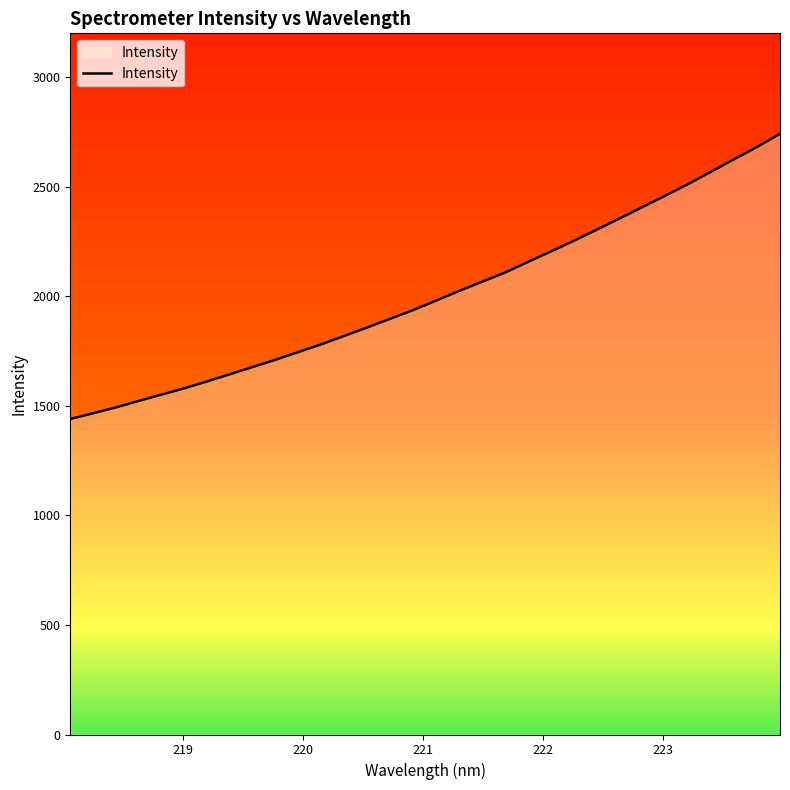

What is the greatest value displayed?

2741.5